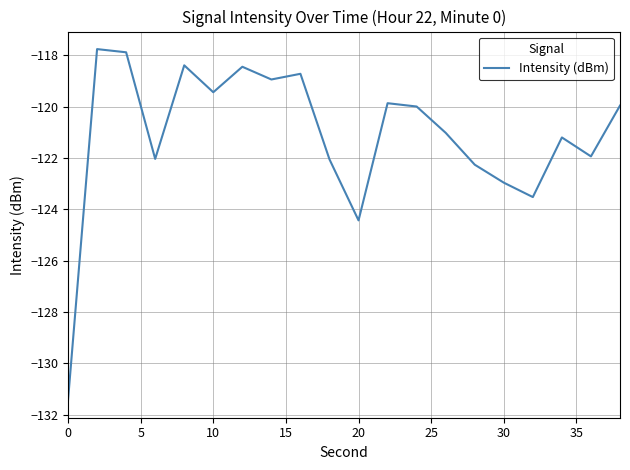

What is the smallest value displayed?

-131.4